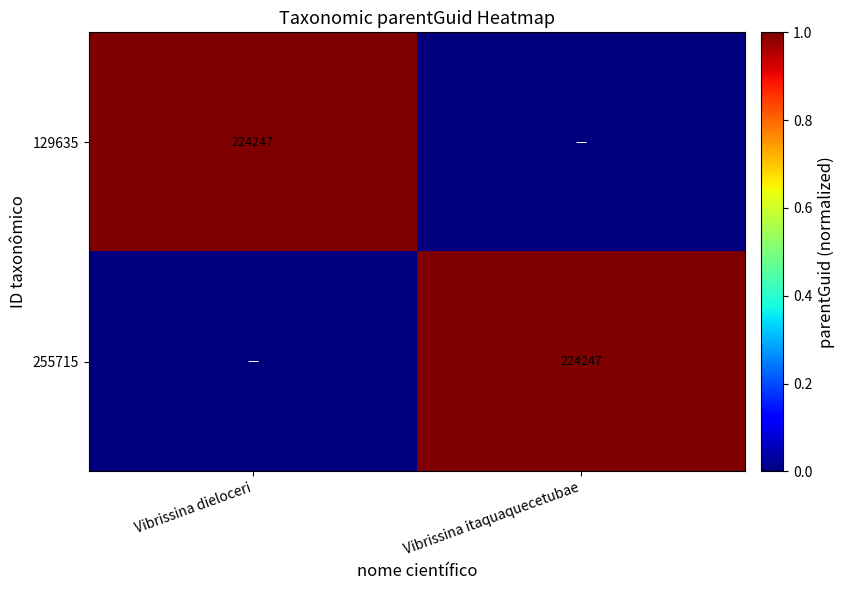

The value of 129635 at Vibrissina dieloceri is 224247. True or false?

True